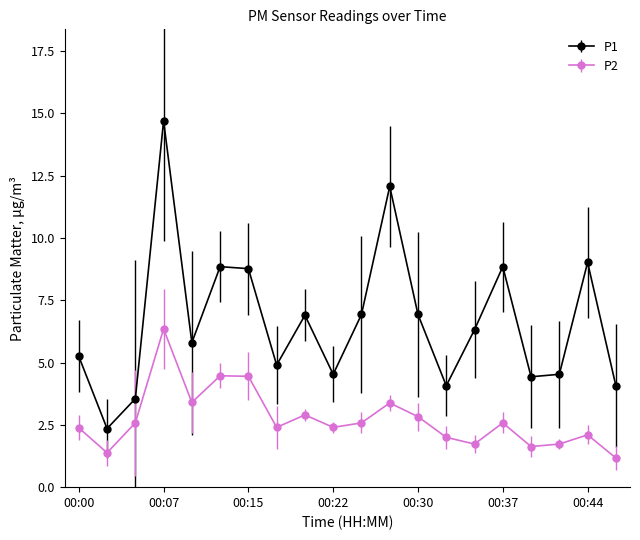

What is the difference between the second highest and minimum values in the P2 series?

3.3